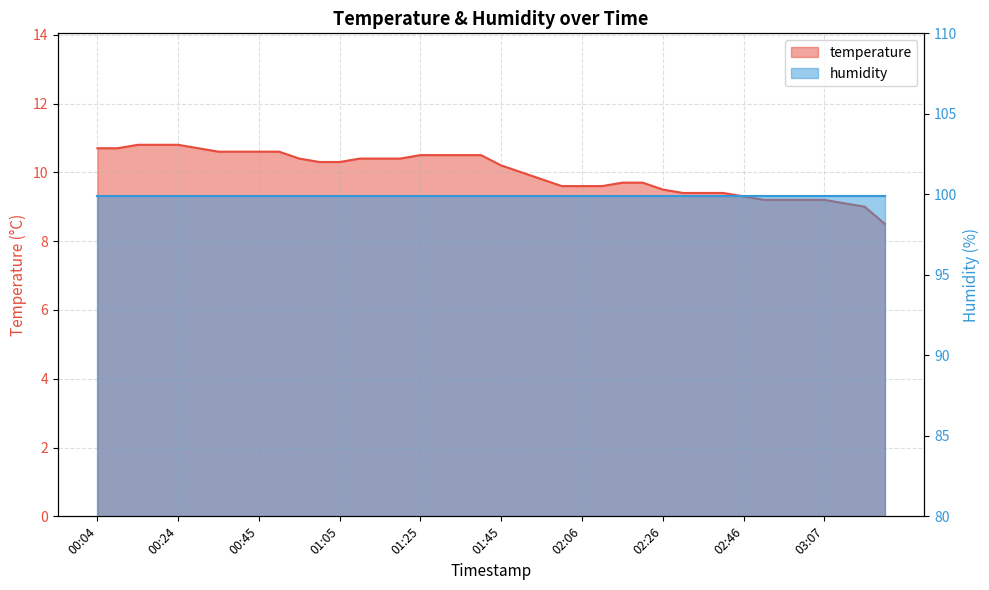

What is the difference between the maximum and second lowest values?

1.8